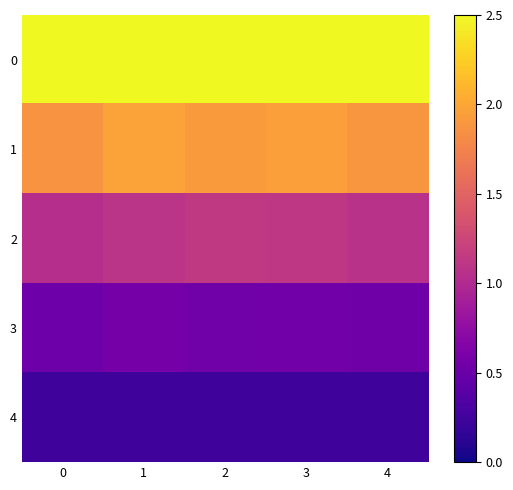

List the series in order of their peak value, lowest first.

4, 3, 2, 1, 0